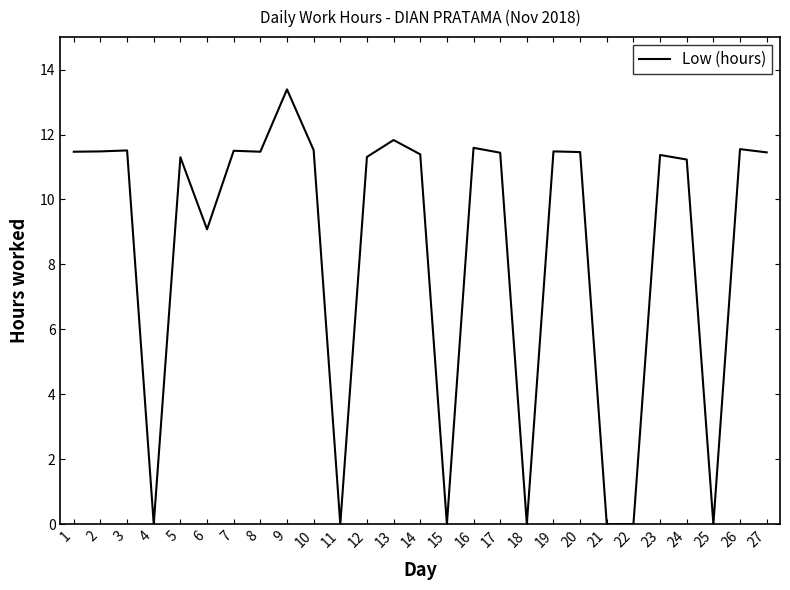

The value at 25 is 0.0. True or false?

True